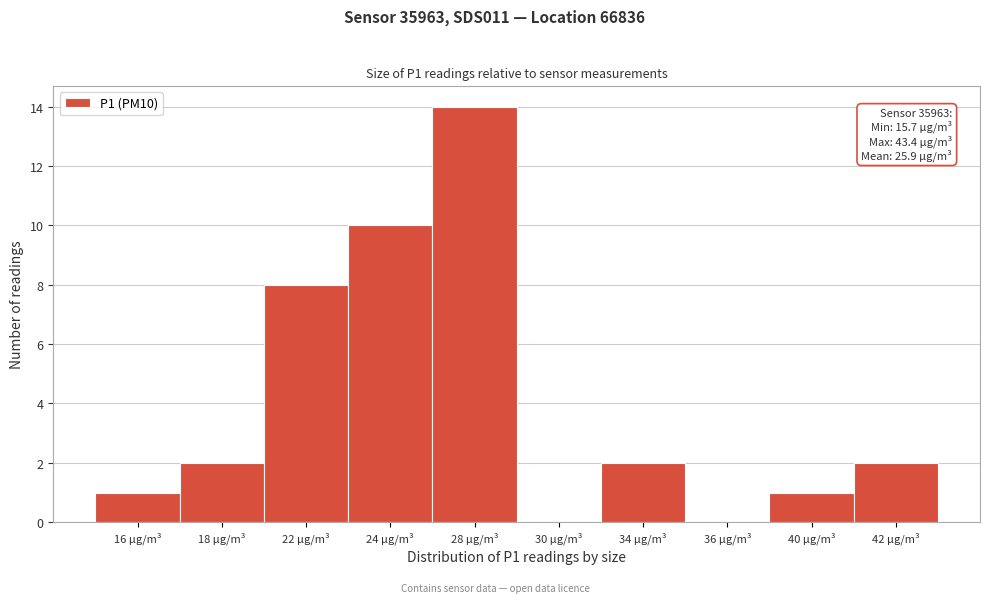

Reading left to right, extract all data points from this chart.

16 µg/m³=1	18 µg/m³=2	22 µg/m³=8	24 µg/m³=10	28 µg/m³=14	30 µg/m³=0	34 µg/m³=2	36 µg/m³=0	40 µg/m³=1	42 µg/m³=2